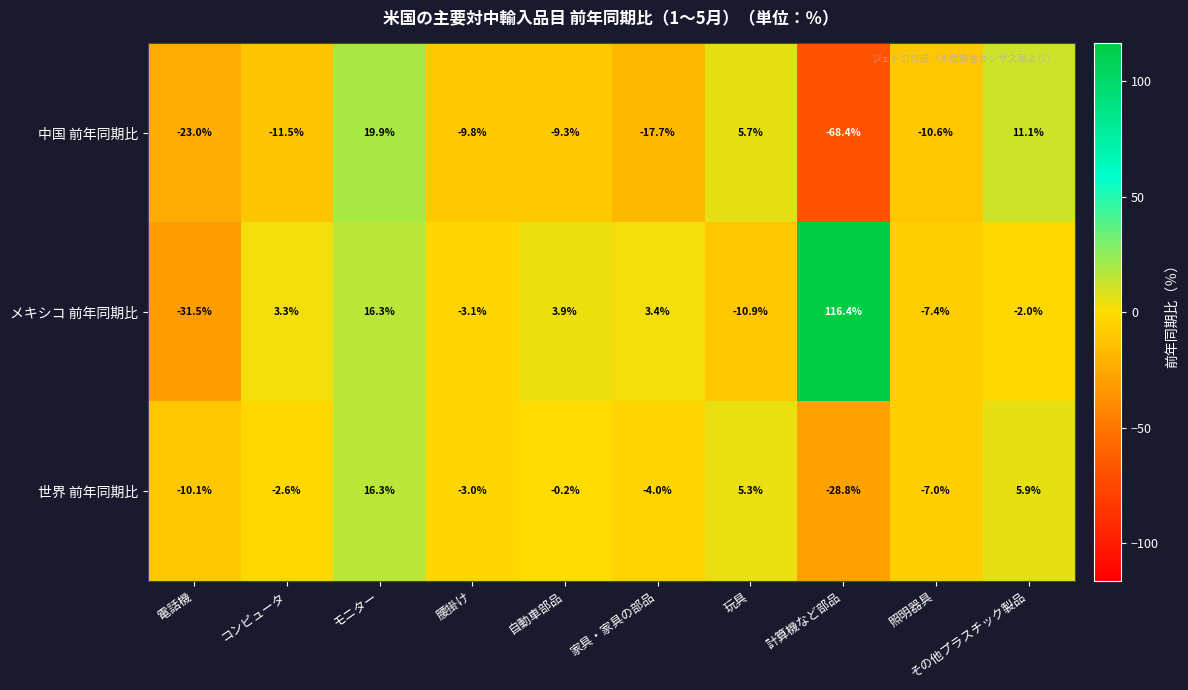

Between モニター and 照明器具, which series saw the biggest shift?

中国 前年同期比